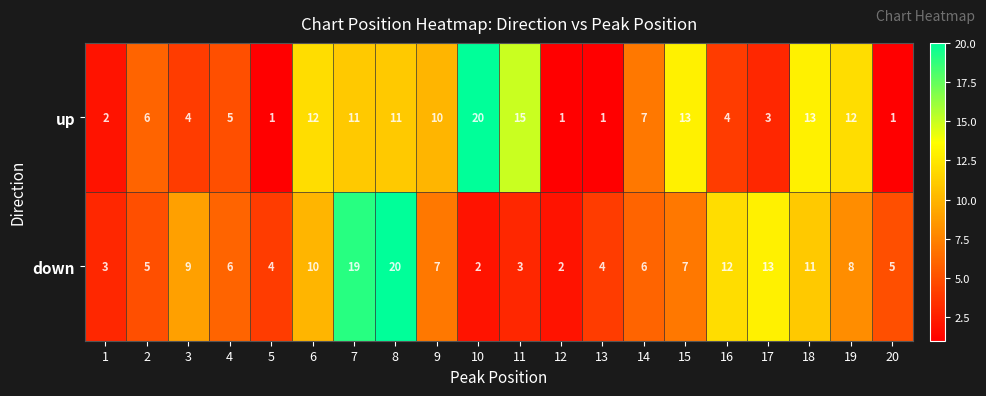

Where does the up series first go above 7?

6